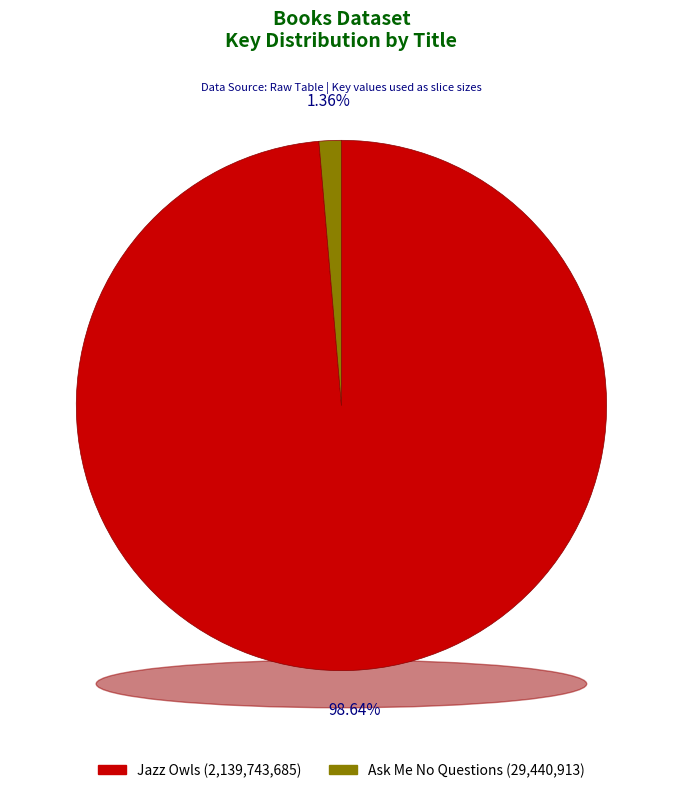

To the nearest percent, what portion does Ask Me No Questions (29440913) represent?

1%